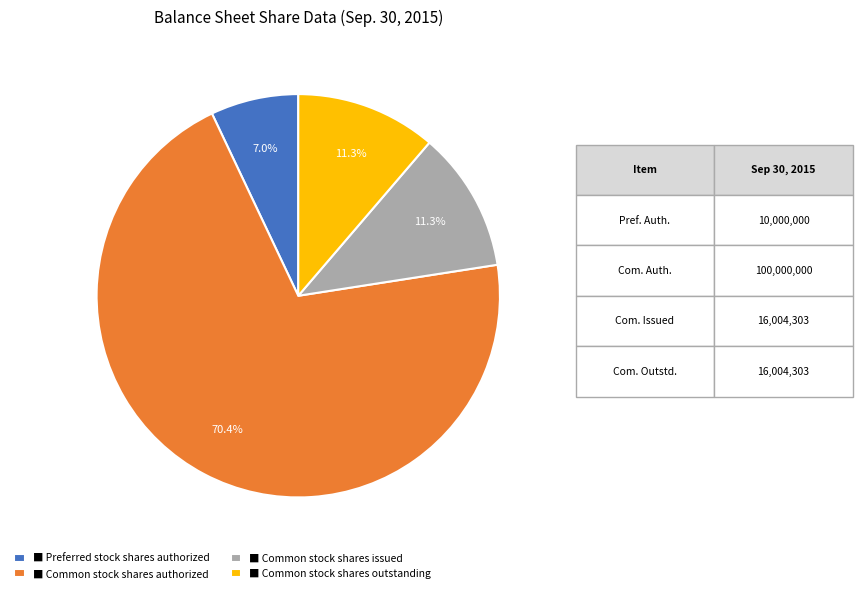

Which category has the biggest portion of the pie?

■ Common stock shares authorized